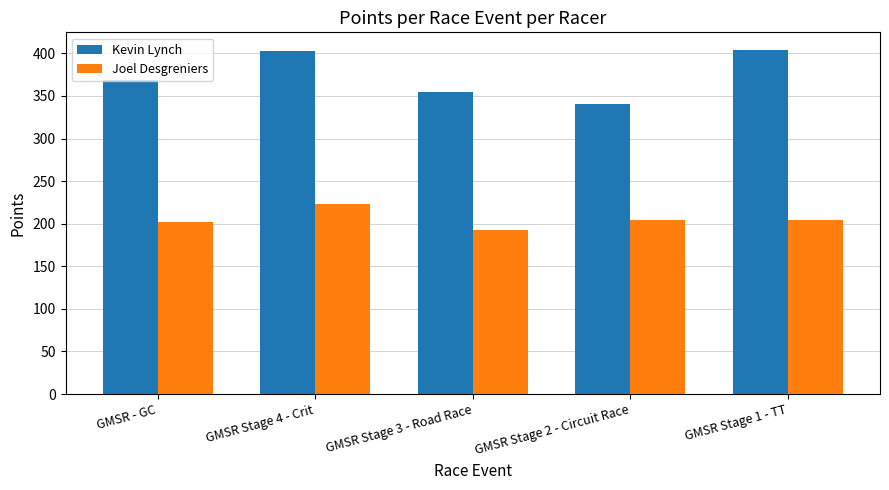

What is the average value of the Kevin Lynch series?

374.4